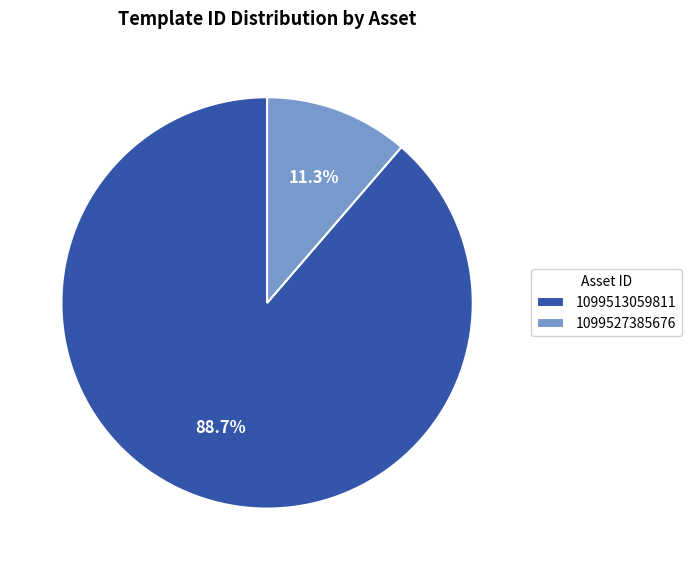

What is the ratio of the value at 1099527385676 to the value at 1099513059811?

0.1